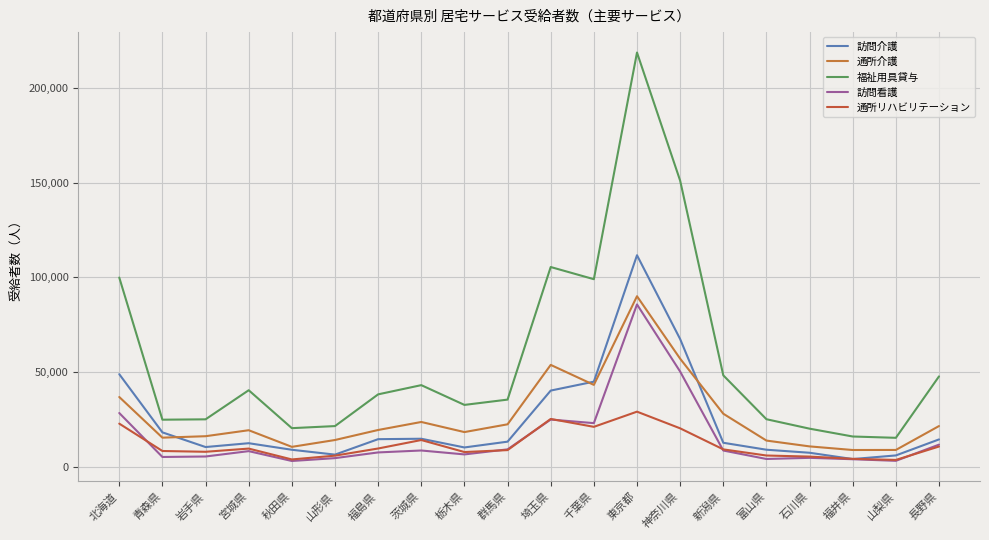

How many lines are shown in the chart?

5